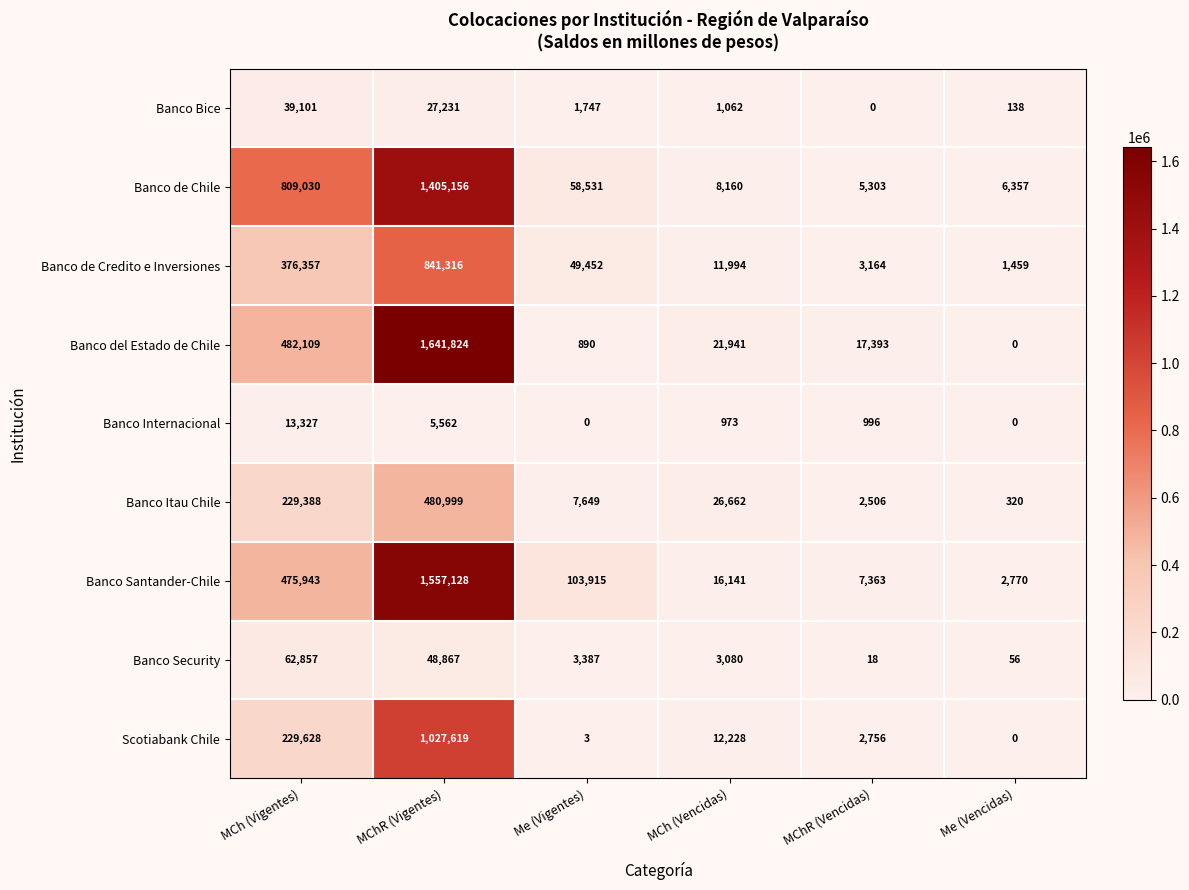

At MCh (Vigentes), list the series in order from largest to smallest.

Banco de Chile, Banco del Estado de Chile, Banco Santander-Chile, Banco de Credito e Inversiones, Scotiabank Chile, Banco Itau Chile, Banco Security, Banco Bice, Banco Internacional